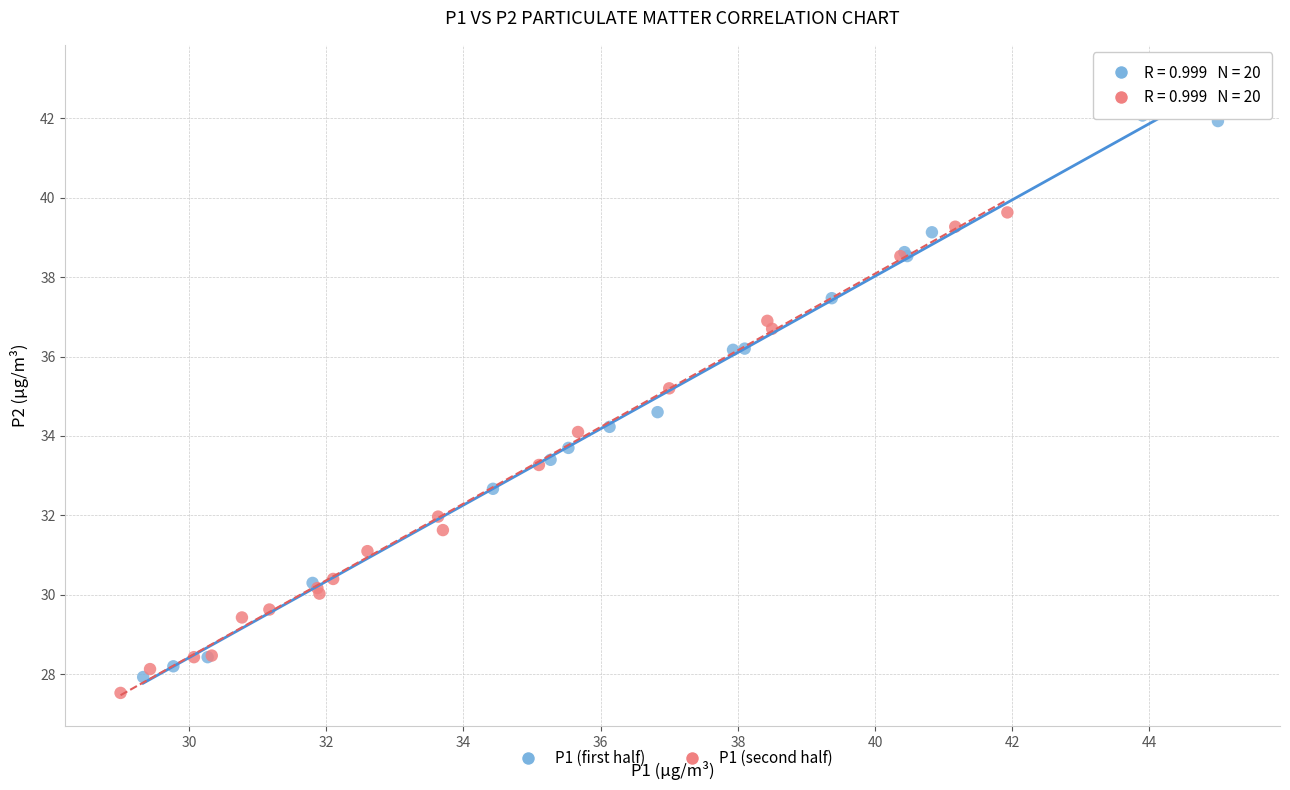

Which series has the widest spread of Y values?

P1 (first half)